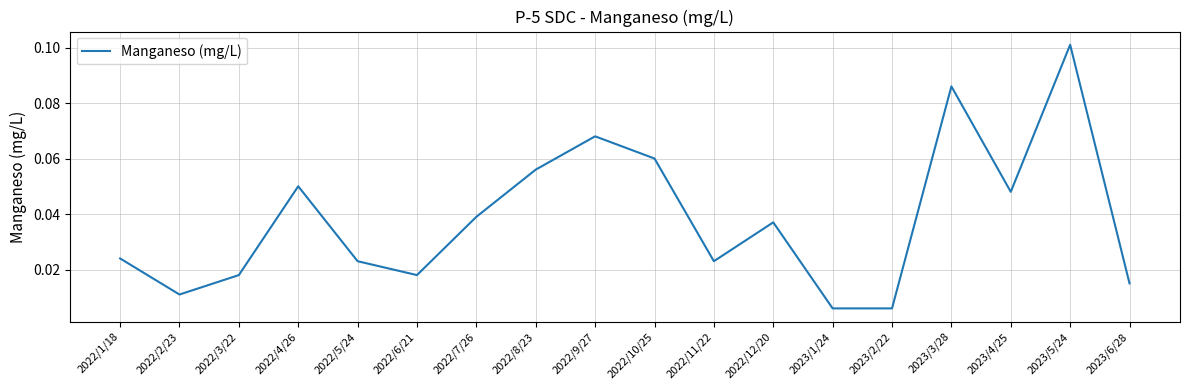

Between 2023/6/28 and 2022/8/23, which is larger?

2022/8/23